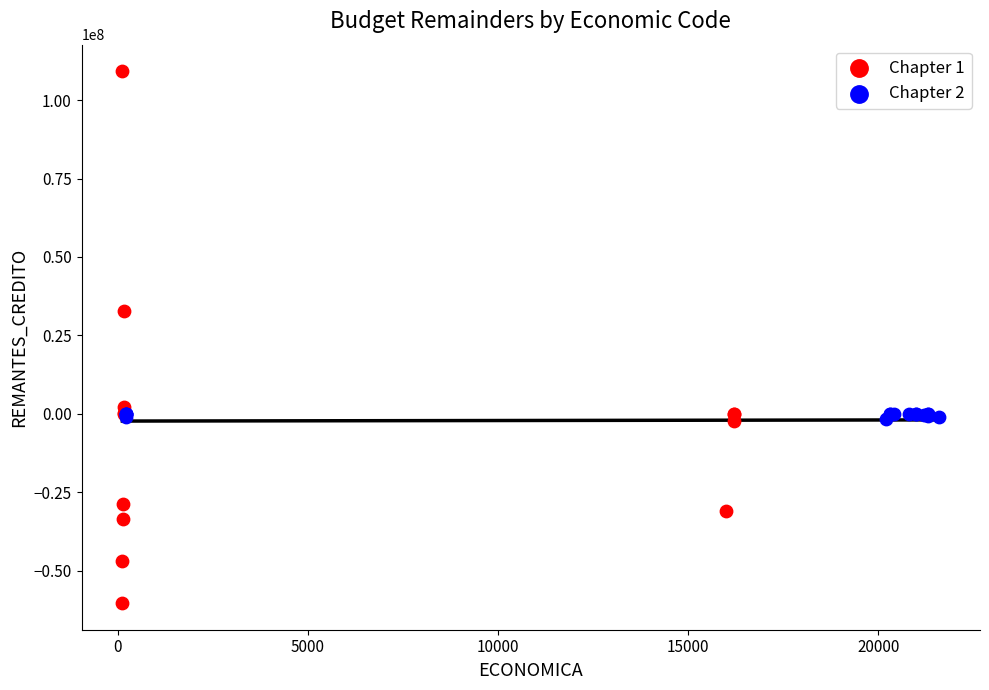

Which series contains the lowest Y value?

Chapter 1